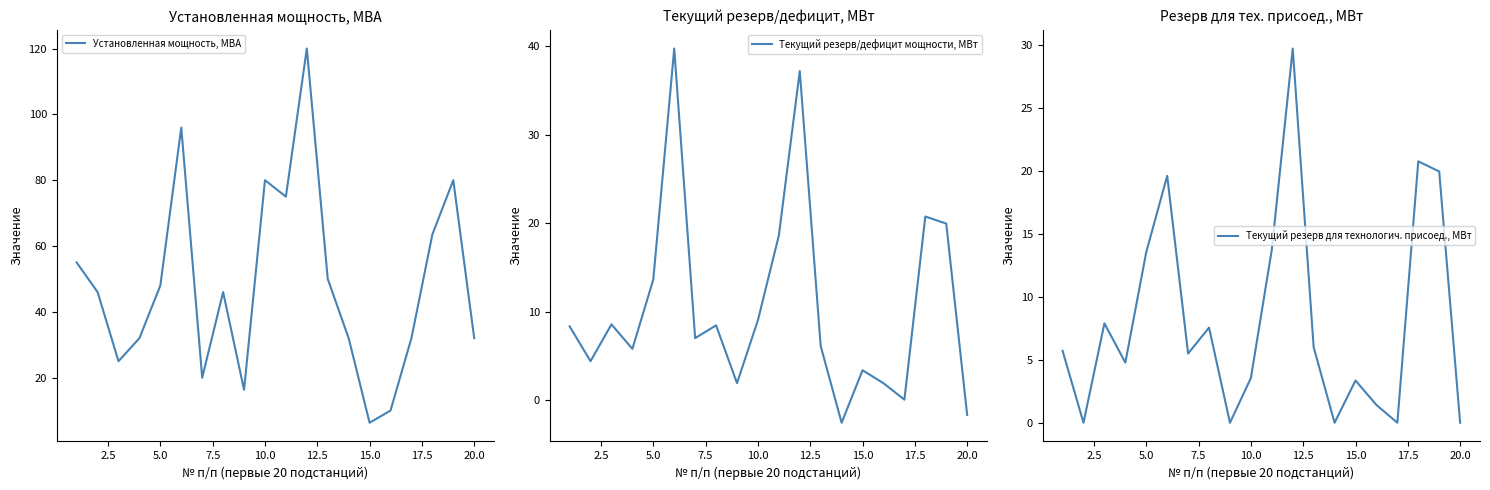

The Установленная мощность, МВА series shows 12.3 at 20.0. True or false?

False